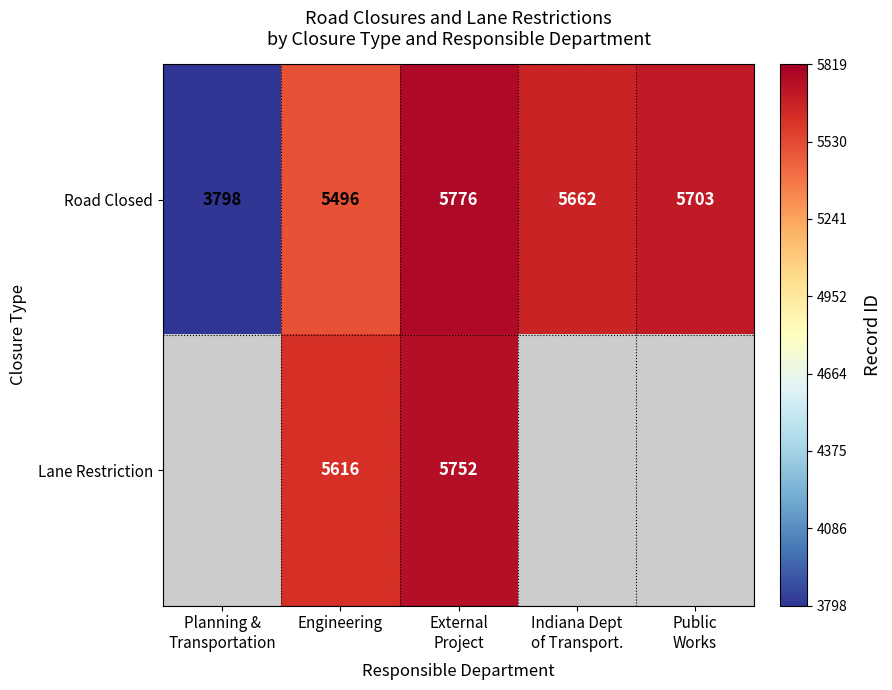

At which label is Road Closed closest to 4787?

Engineering